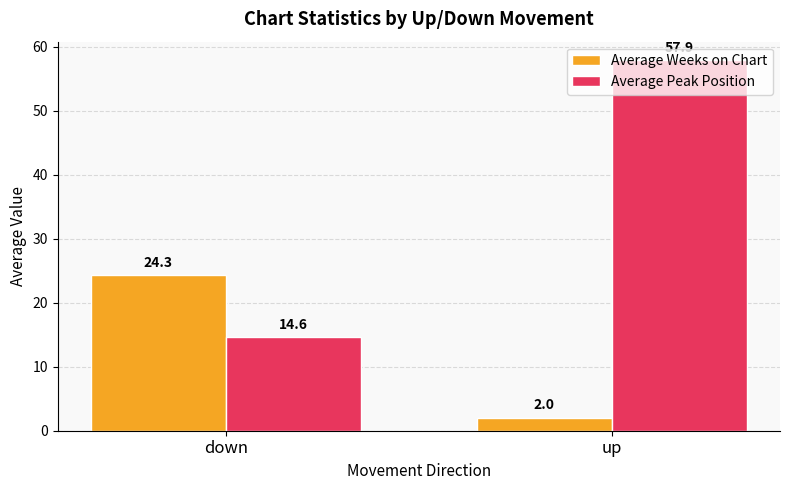

Rank the series by their average value, from lowest to highest.

Average Weeks on Chart, Average Peak Position